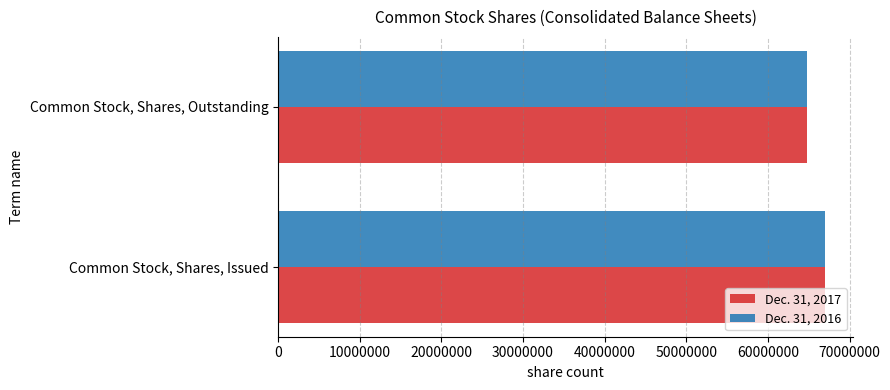

What is the total value across all series at Common Stock, Shares, Outstanding?

129624040